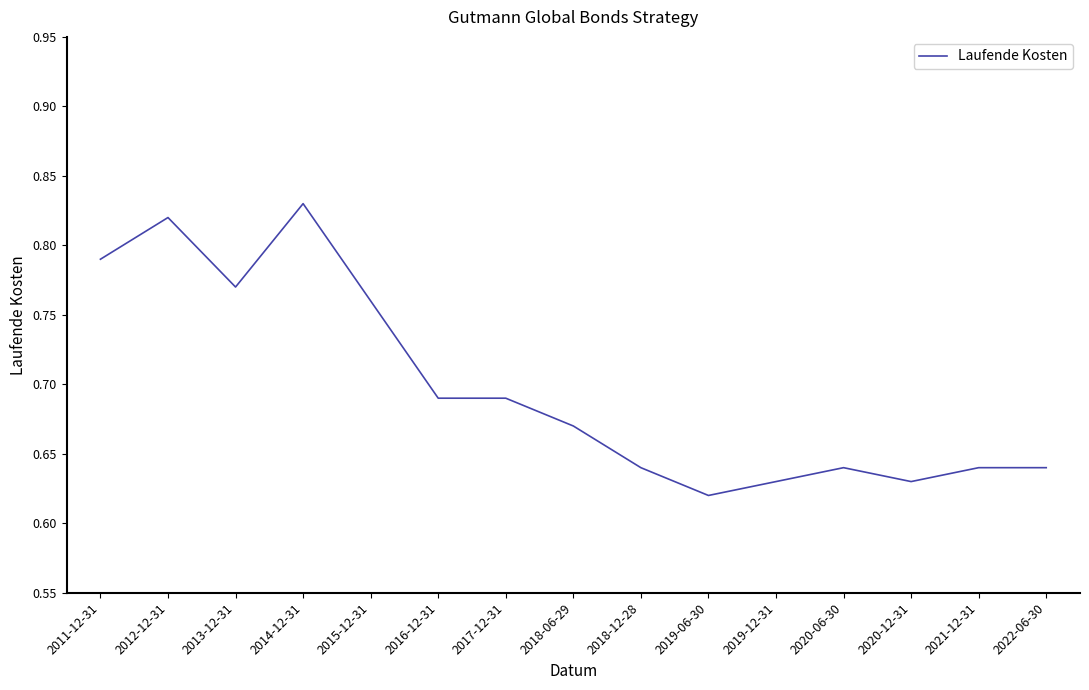

Between 2018-12-28 and 2019-12-31, which is larger?

2018-12-28